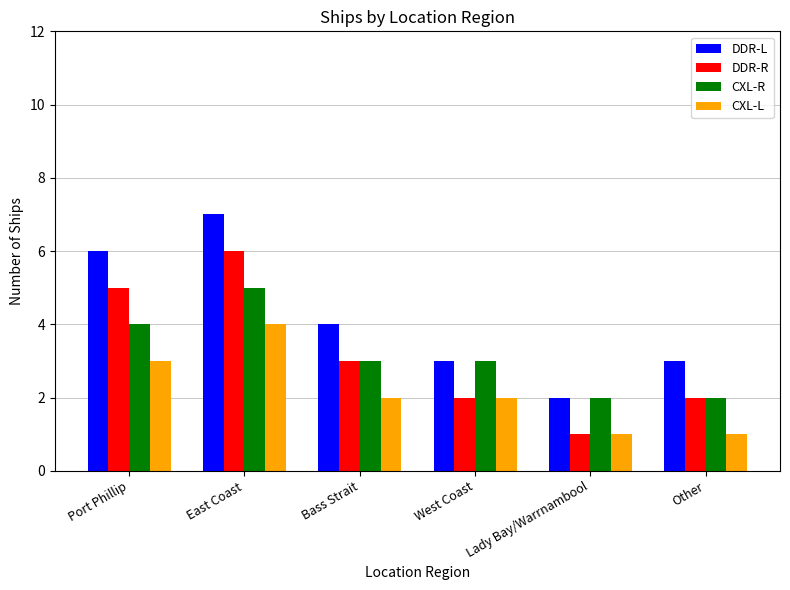

The DDR-R series shows 1 at Lady Bay/Warrnambool. True or false?

True